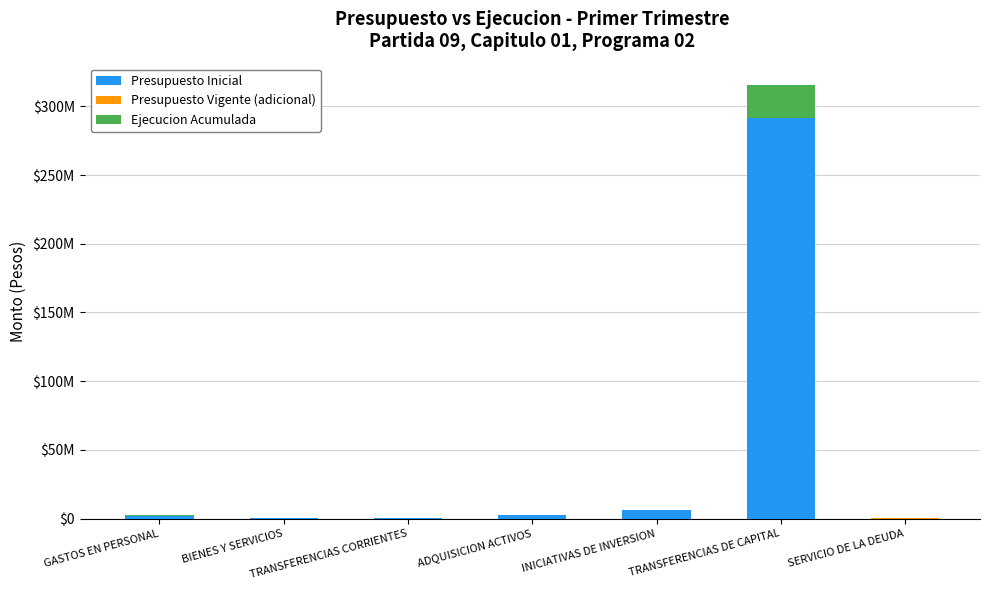

How many values in the Presupuesto Inicial series are below 2078536?

3